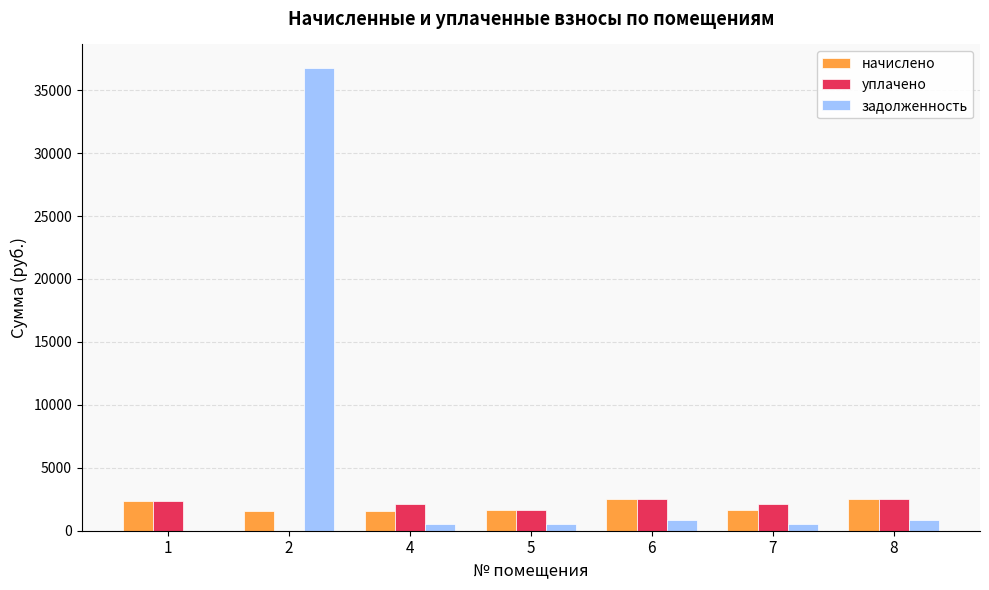

At which label does уплачено first exceed 2150?

1